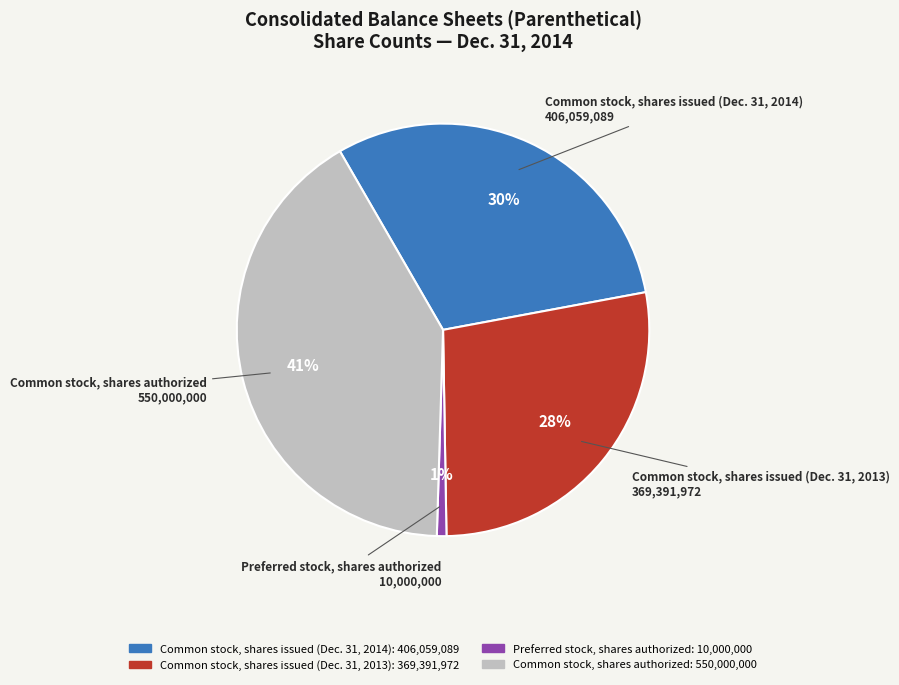

To the nearest percent, what is the difference between the largest and smallest slice percentages?

40%